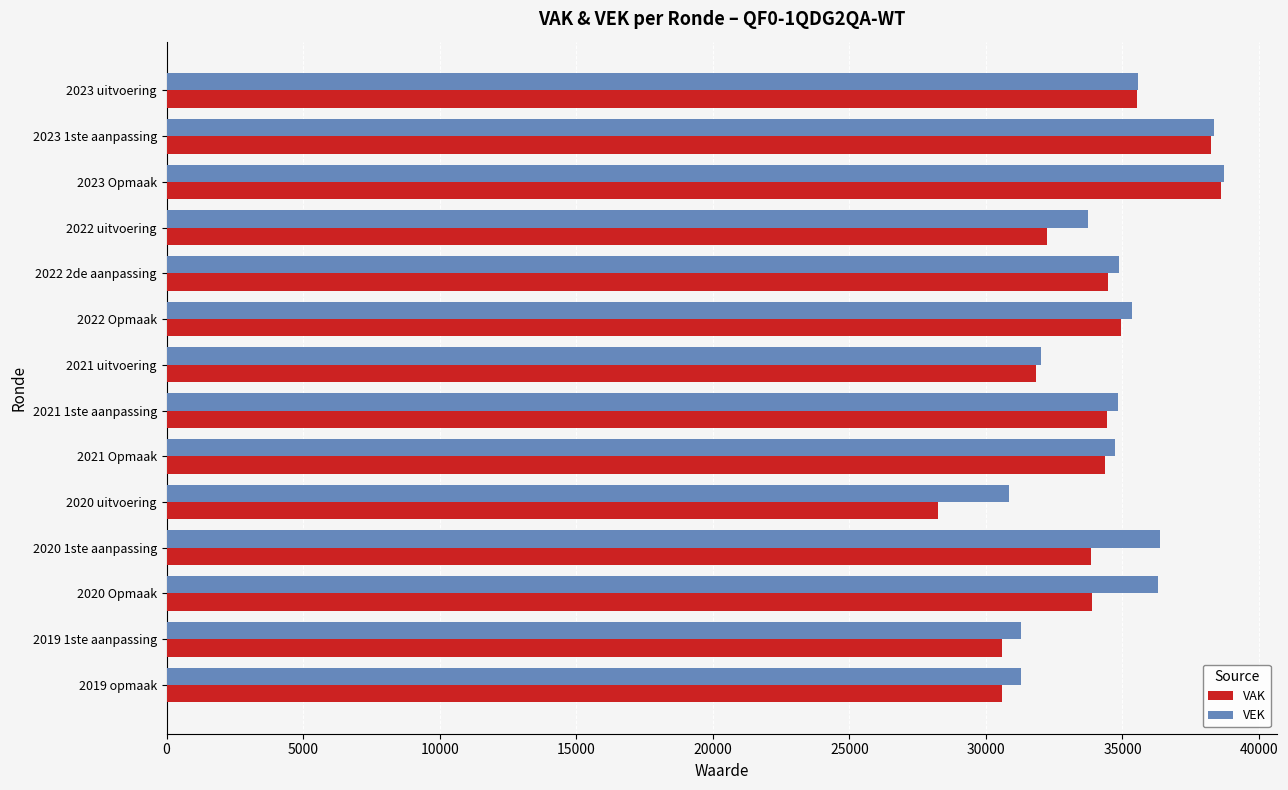

Count the number of data series in this chart.

2